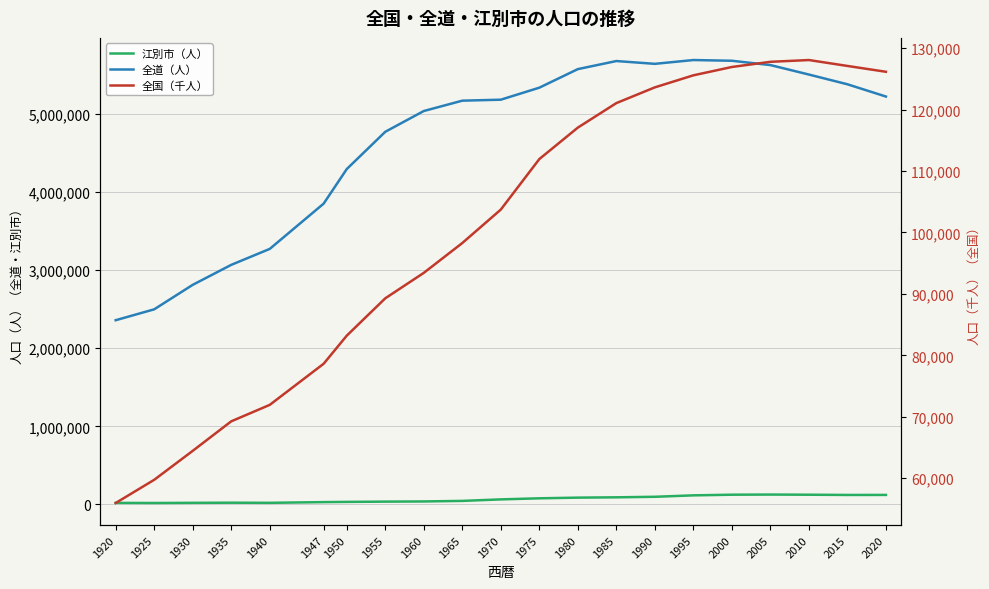

Which has a higher value, 1925 or 1985?

1985